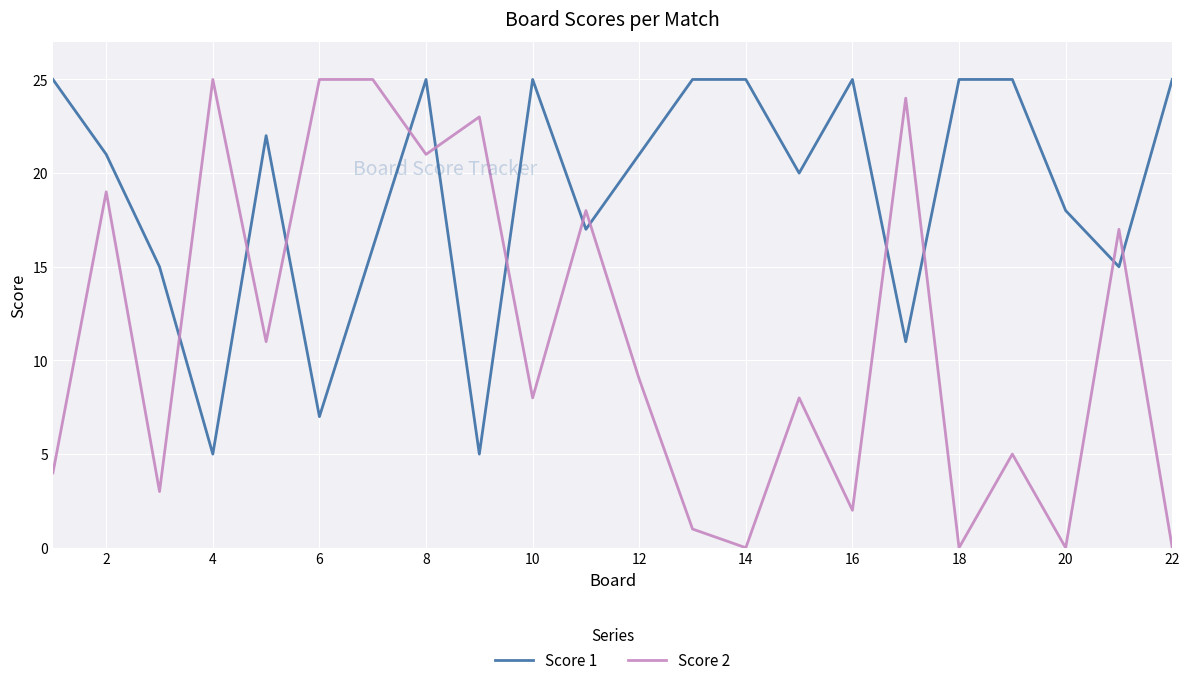

True or false: Score 2 and Score 1 intersect in this chart.

True